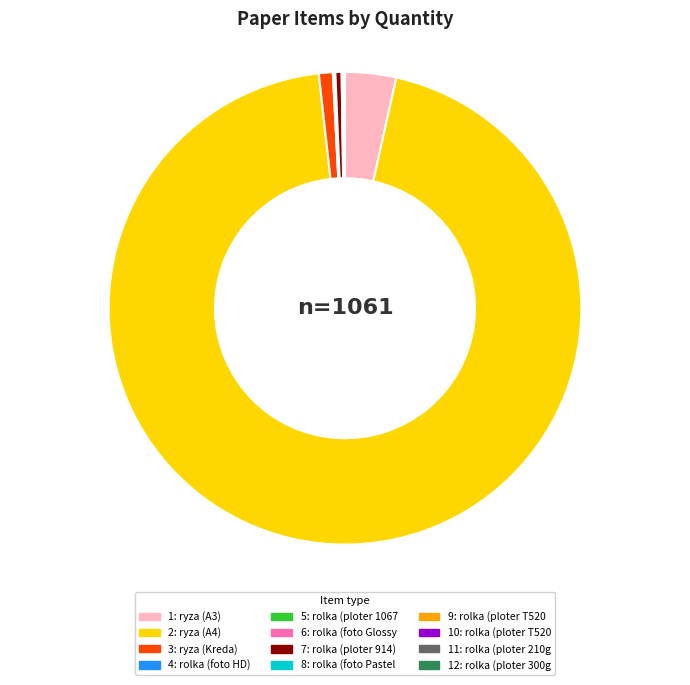

Does any single category account for the majority?

Yes